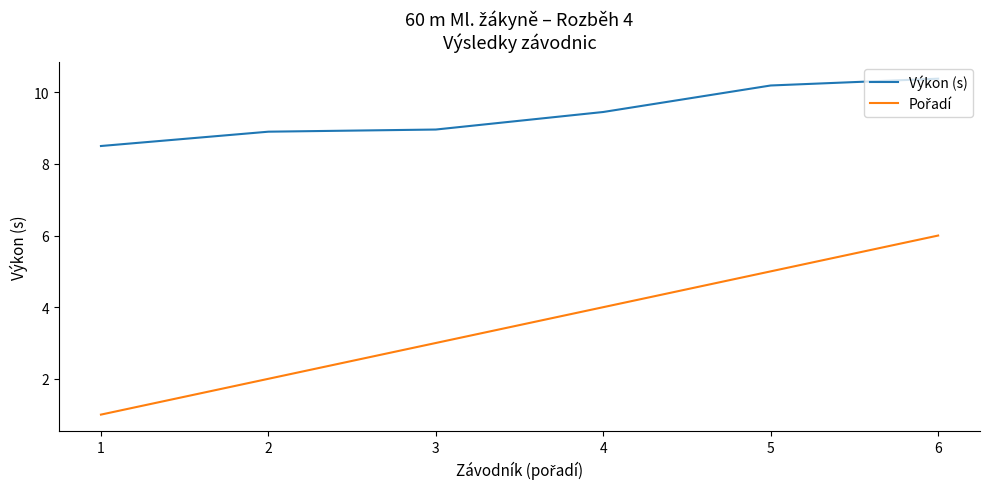

What is the minimum value shown in the chart?

1.0